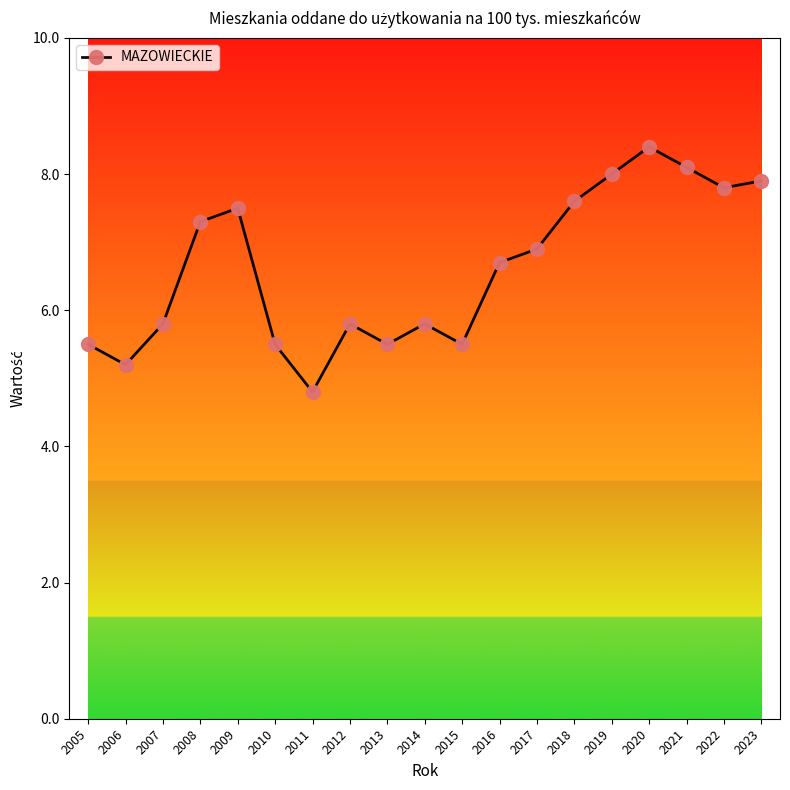

What is the sum of all values?

125.6